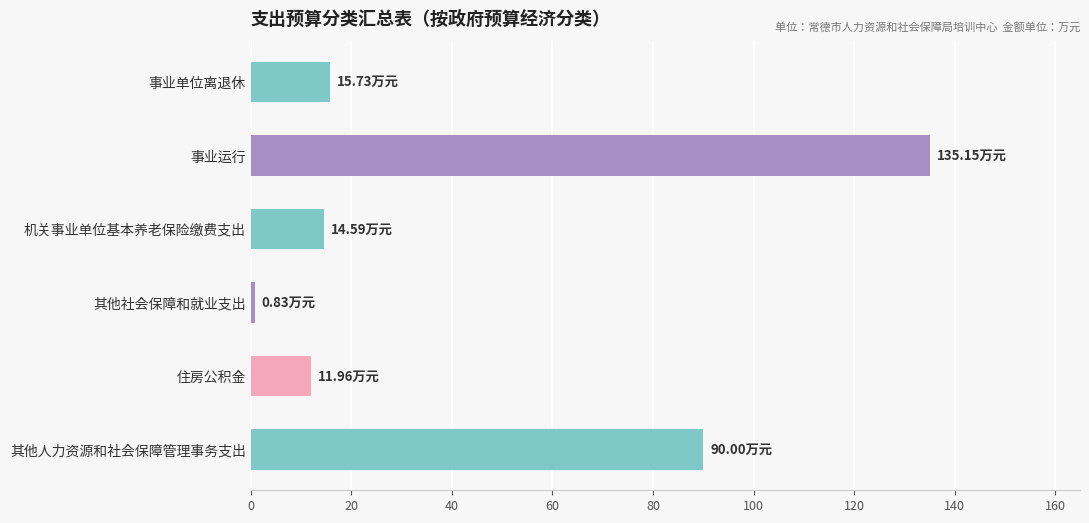

What is the greatest value displayed?

135.2